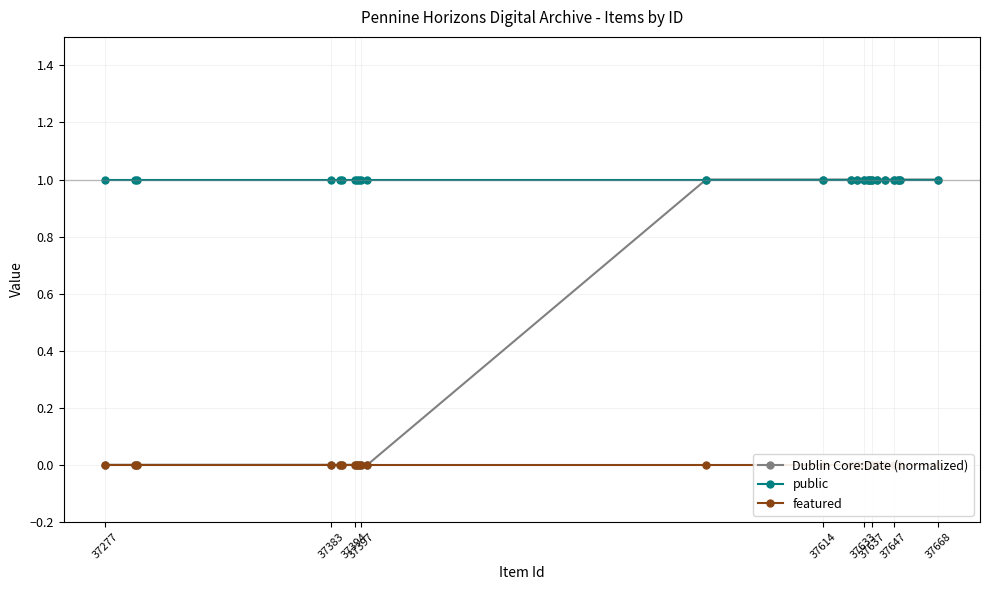

Which series has the largest total across all categories?

public